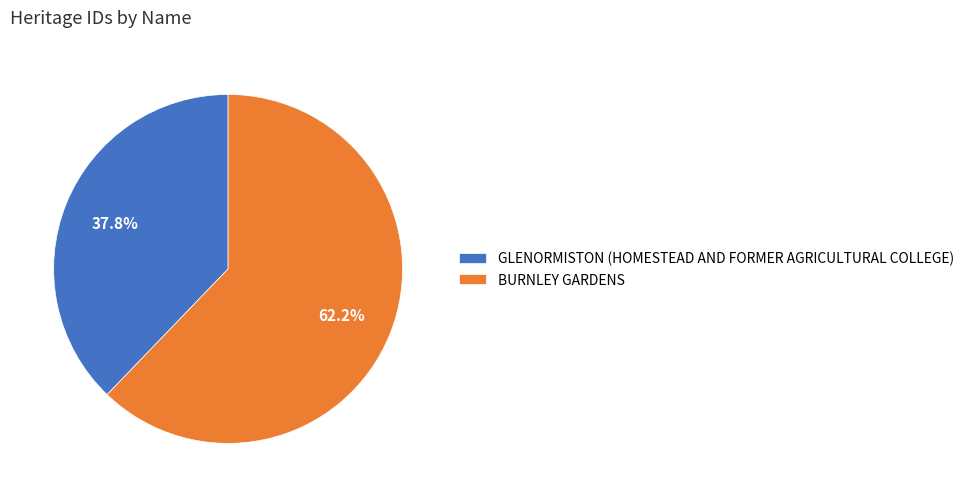

Combined, what portion of the pie is GLENORMISTON (HOMESTEAD AND FORMER AGRICULTURAL COLLEGE) and BURNLEY GARDENS?

100.0%